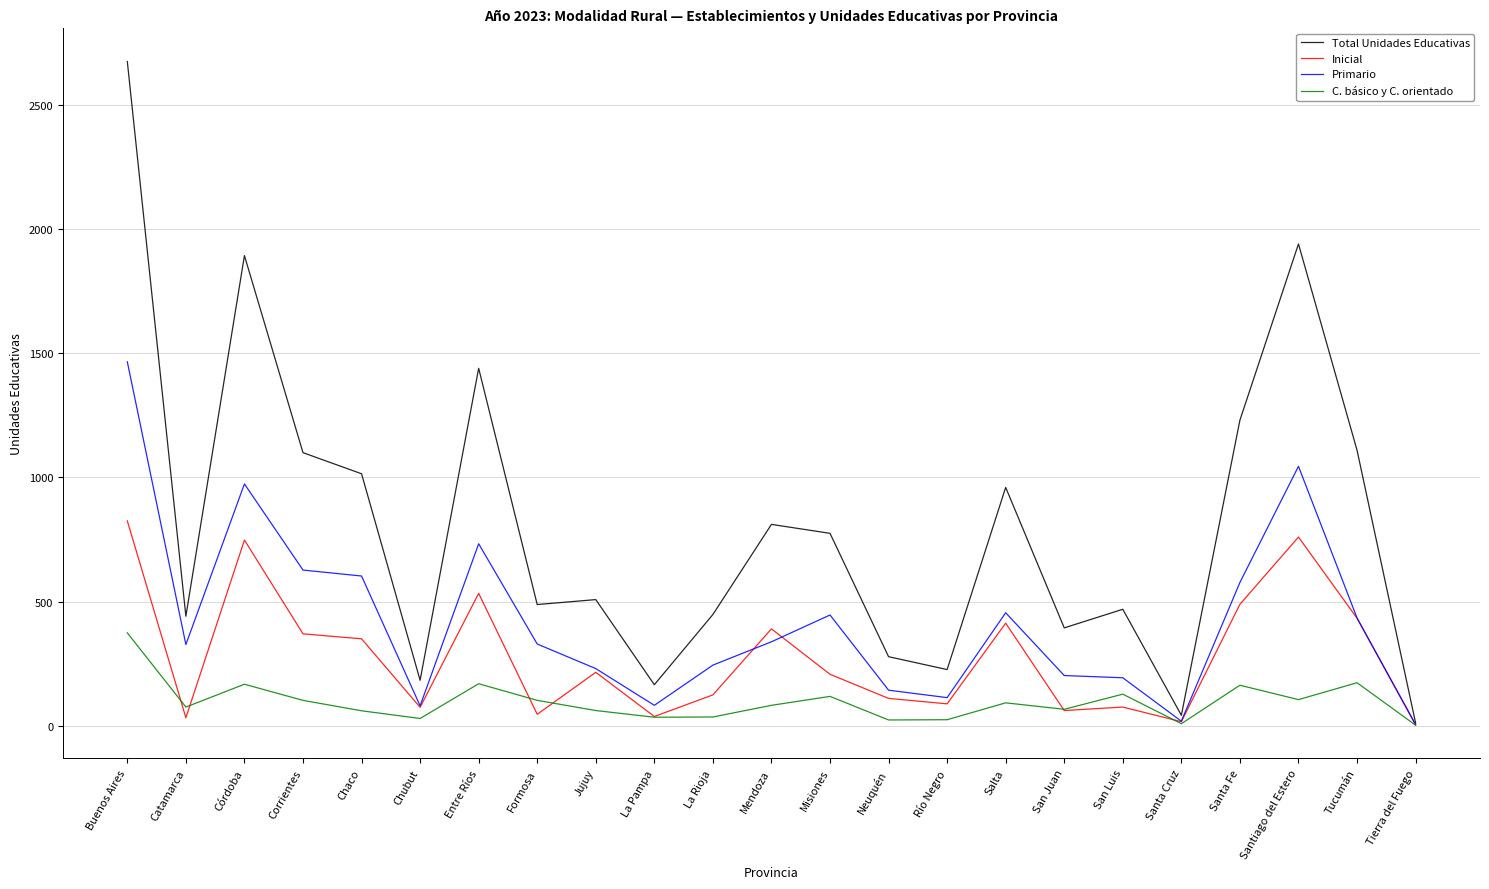

True or false: Inicial has a value of 207 at Misiones.

True